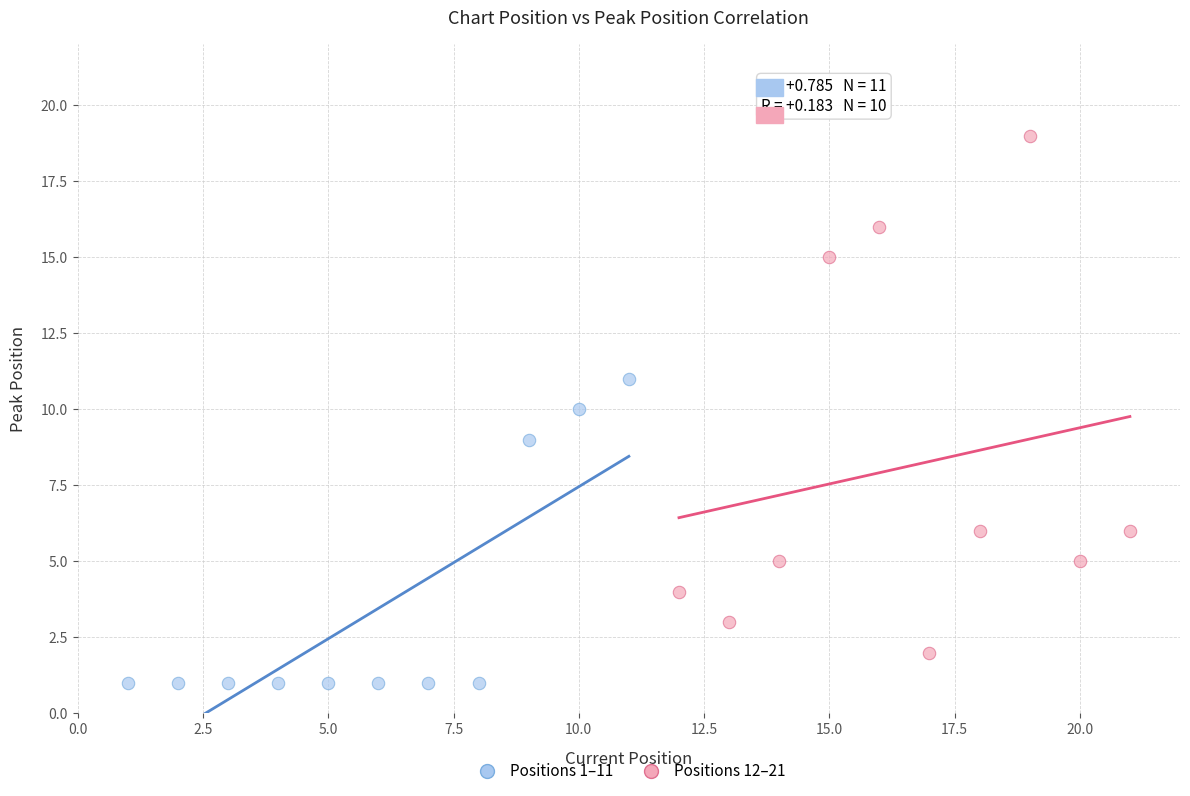

Which series has the largest Y range (max minus min)?

Positions 12–21